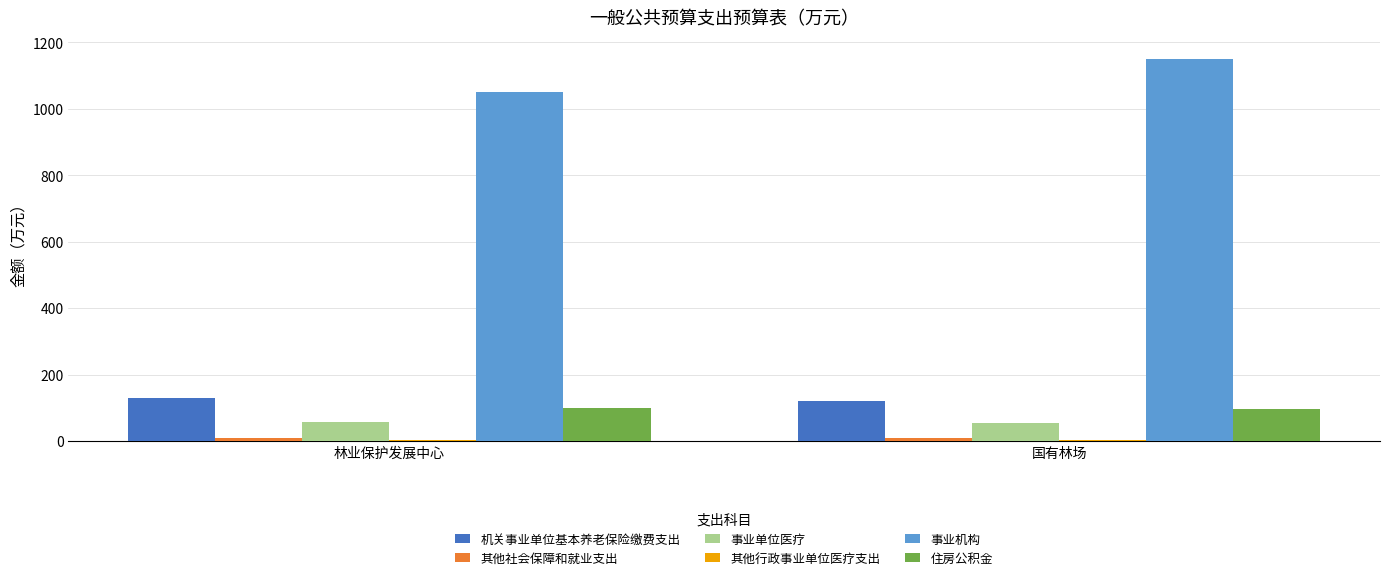

Is the value of 事业单位医疗 at 林业保护发展中心 greater than the value of 事业机构 at 林业保护发展中心?

No